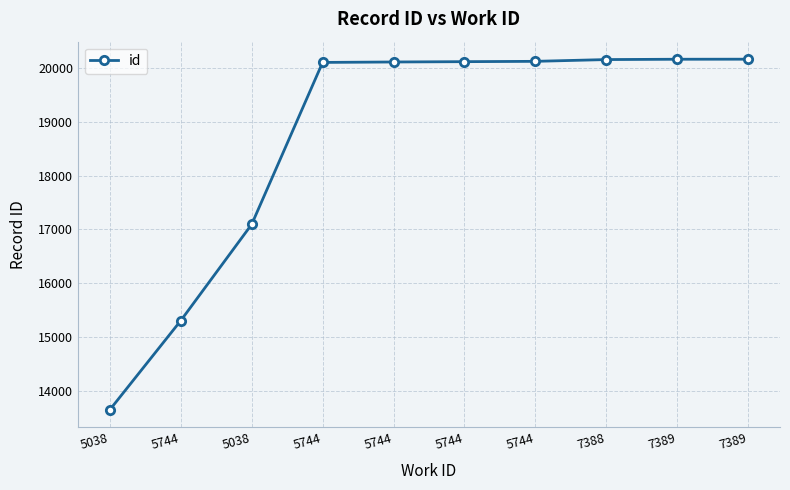

What is the sum of all values?

187015